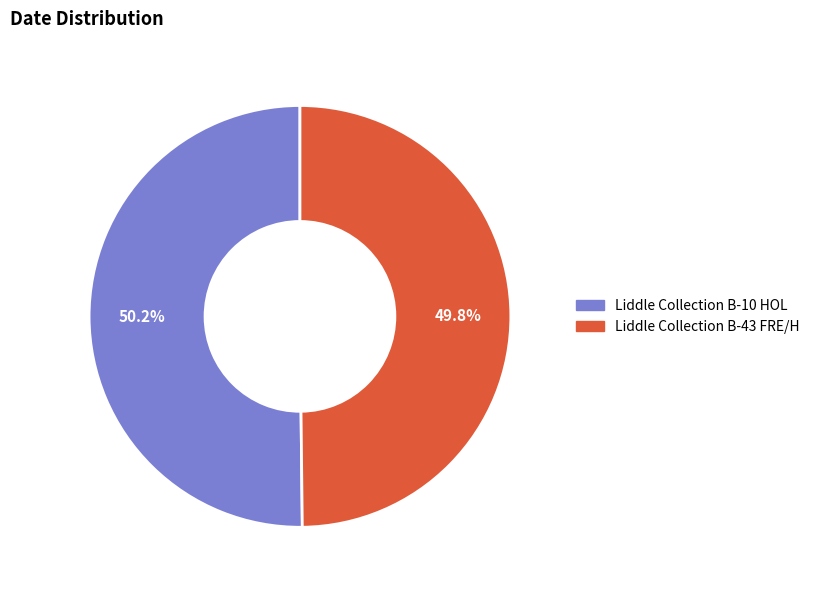

Approximately how many times larger is the value at Liddle Collection B-10 HOL compared to Liddle Collection B-43 FRE/H?

1.0